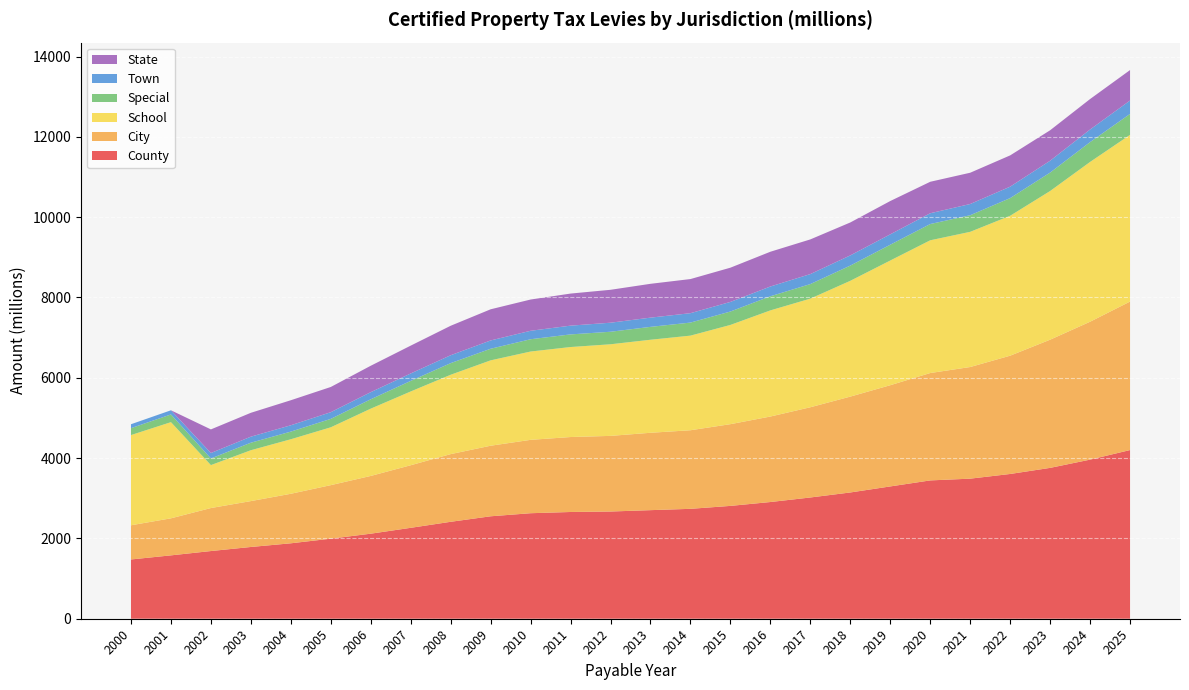

What is the total value across all series at 2024?

12941.9